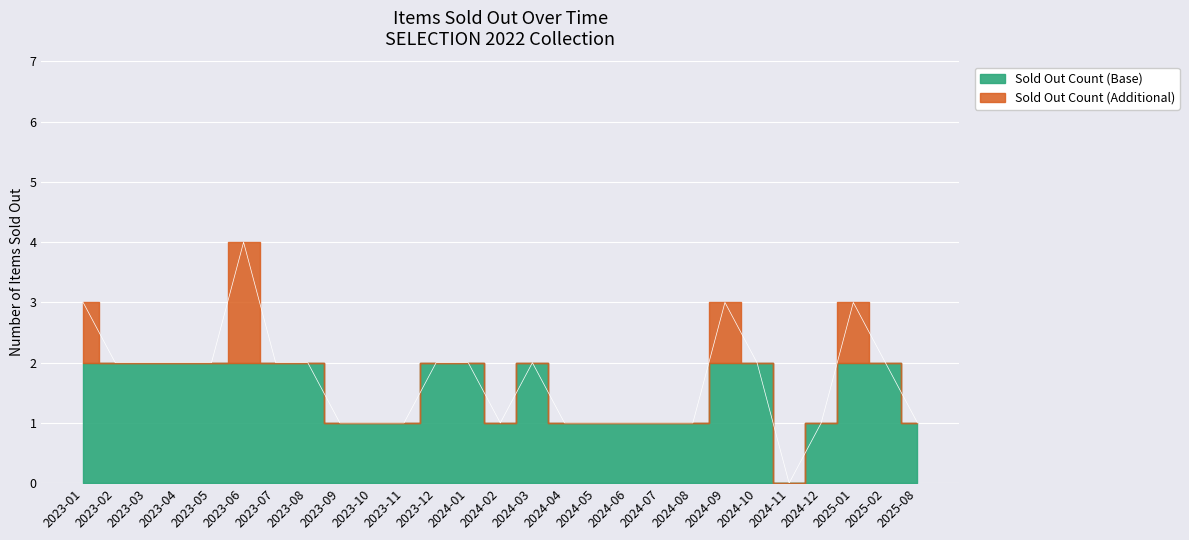

How many points are higher than both their immediate neighbors (excluding endpoints)?

4